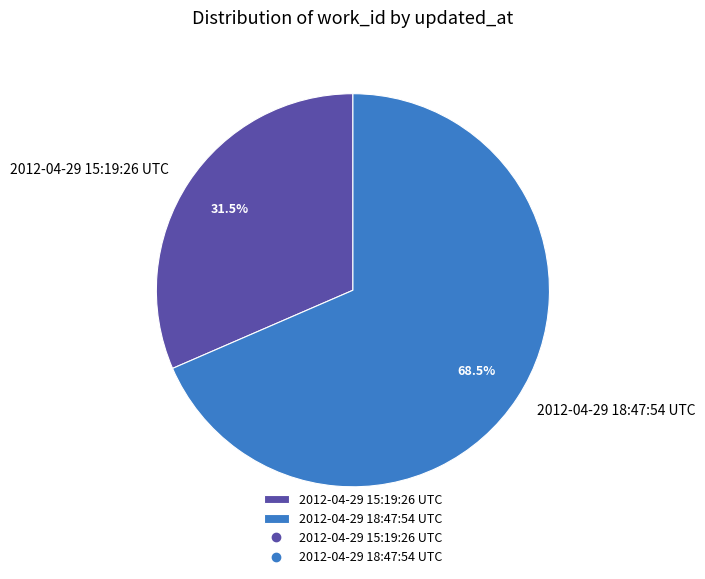

How many slices are in this pie chart?

2